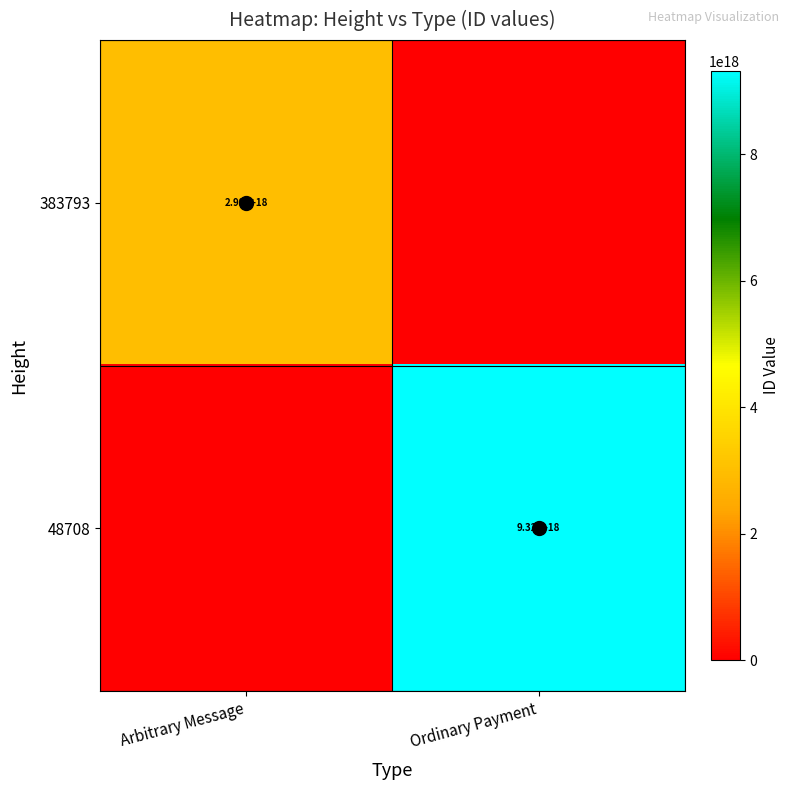

The 383793 series shows 1386360920007849216 at Arbitrary Message. True or false?

False